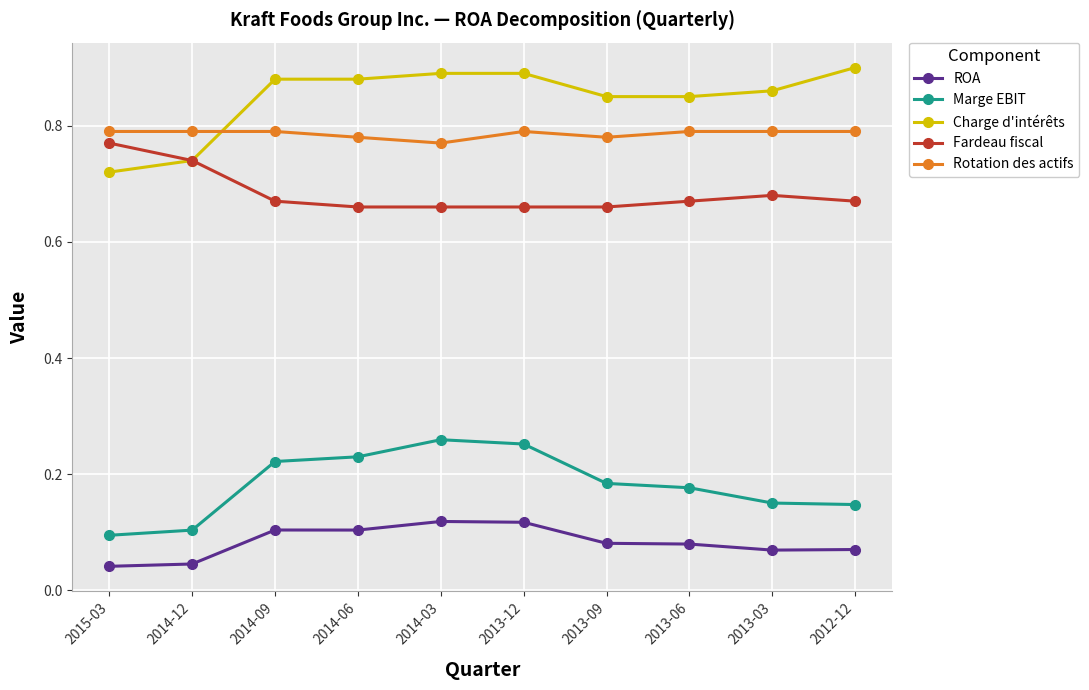

Count the Charge d'intérêts values in the range 0 to 1.

10